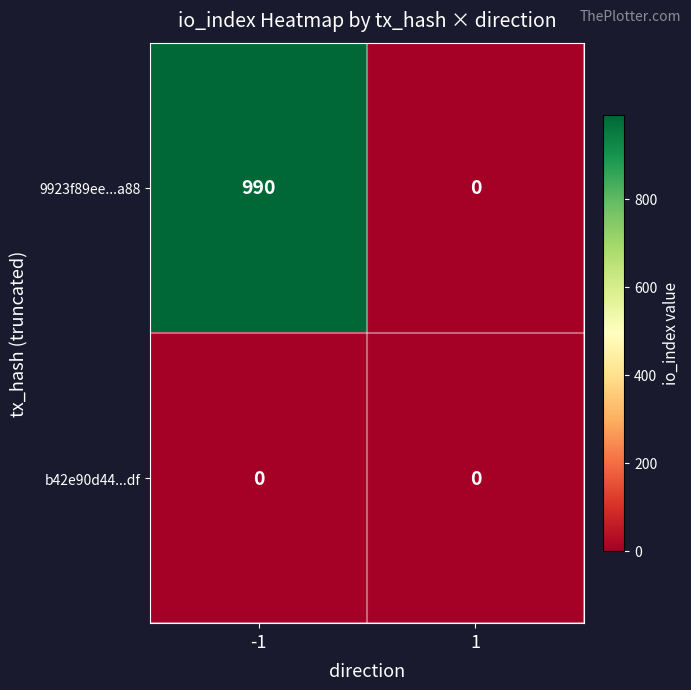

What is the difference between the highest and lowest values at -1?

990